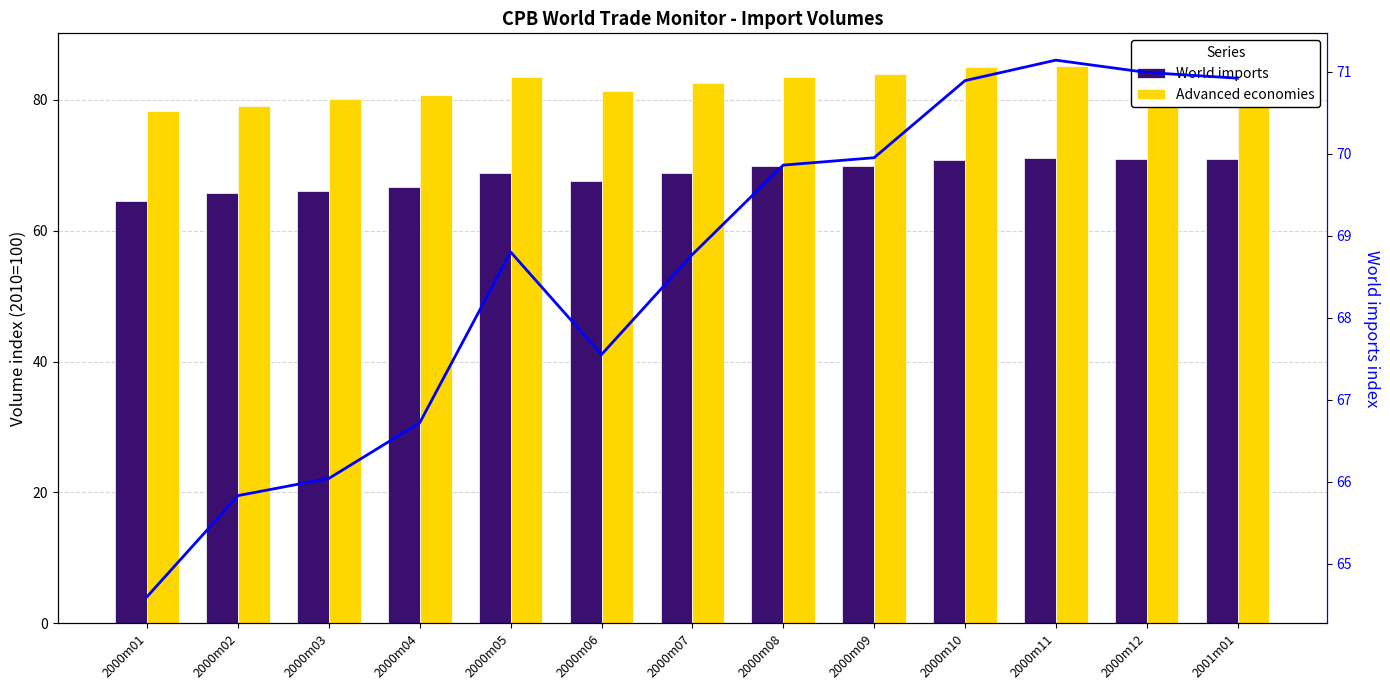

Reading left to right, extract all data points from this chart.

World imports: 2000m01=64.6	2000m02=65.8	2000m03=66.0	2000m04=66.7	2000m05=68.8	2000m06=67.5	2000m07=68.8	2000m08=69.9	2000m09=70.0	2000m10=70.9	2000m11=71.1	2000m12=71.0	2001m01=70.9
Advanced economies: 2000m01=78.3	2000m02=79.0	2000m03=80.2	2000m04=80.8	2000m05=83.5	2000m06=81.3	2000m07=82.6	2000m08=83.6	2000m09=84.0	2000m10=85.0	2000m11=85.3	2000m12=85.9	2001m01=84.8
World imports trend: 2000m01=64.6	2000m02=65.8	2000m03=66.0	2000m04=66.7	2000m05=68.8	2000m06=67.5	2000m07=68.8	2000m08=69.9	2000m09=70.0	2000m10=70.9	2000m11=71.1	2000m12=71.0	2001m01=70.9